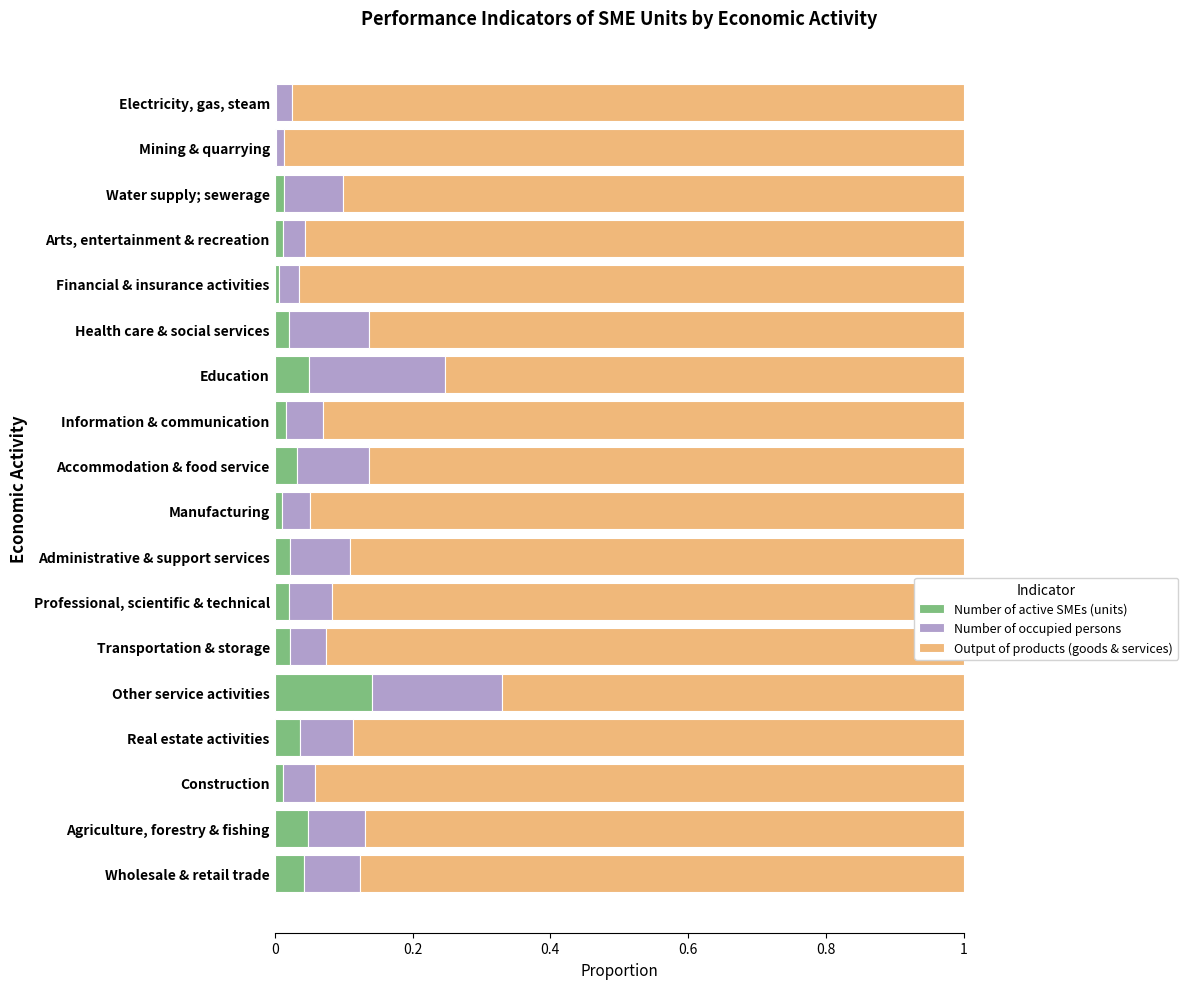

At which label does Number of active SMEs (units) reach its peak?

Other service activities